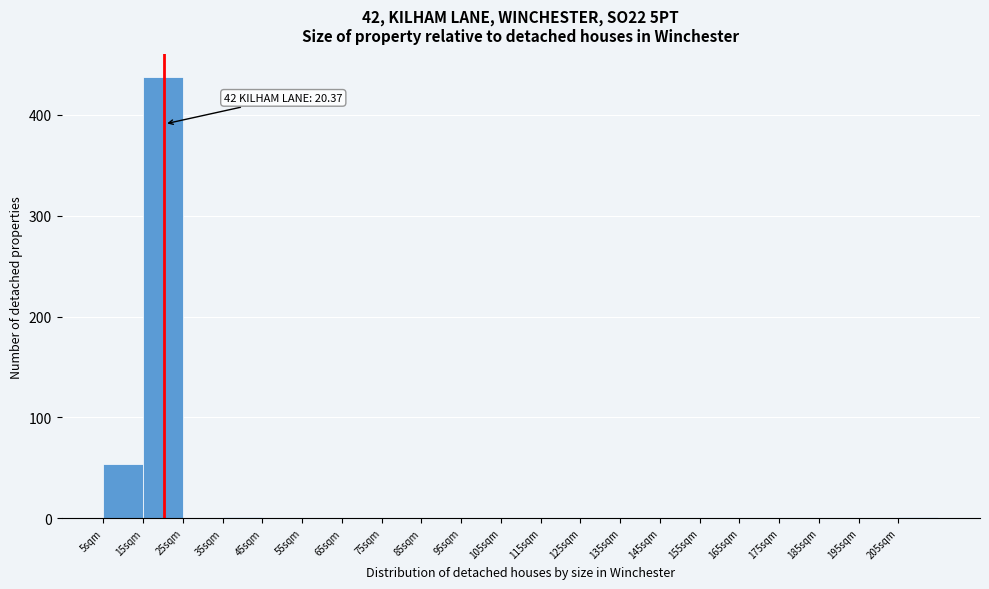

Over which range of the x-axis is the bar tallest?

15 to 25